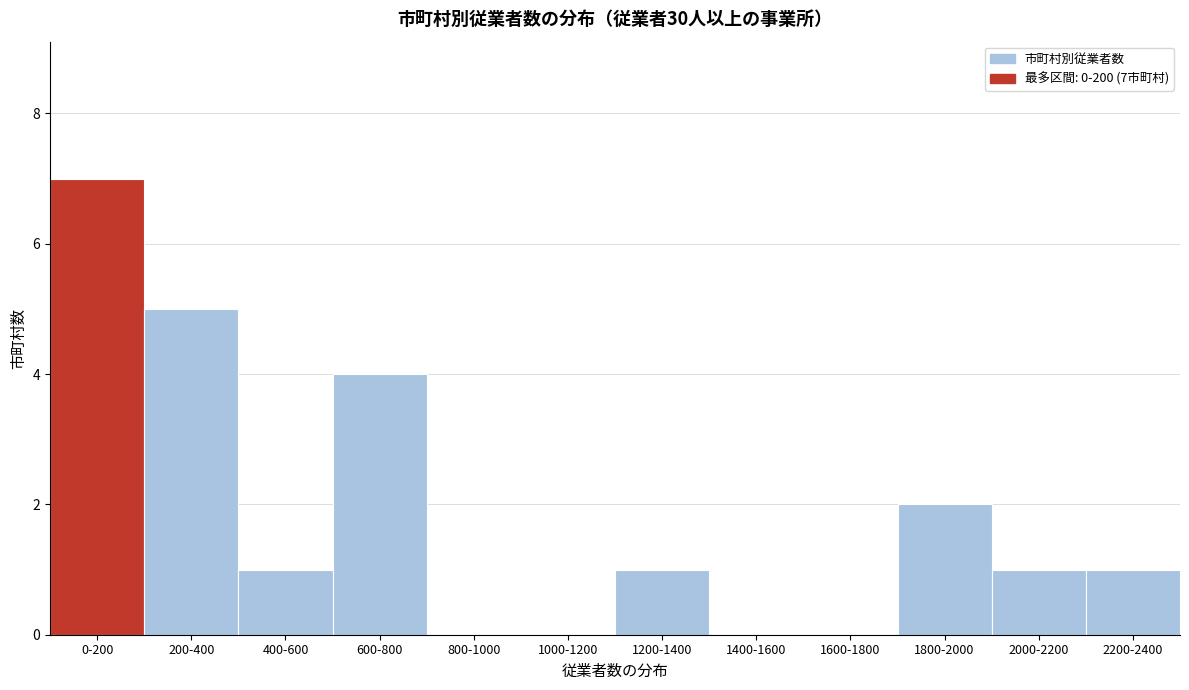

Reading right to left, what are all the values shown in this chart?

2200-2400=1	2000-2200=1	1800-2000=2	1600-1800=0	1400-1600=0	1200-1400=1	1000-1200=0	800-1000=0	600-800=4	400-600=1	200-400=5	0-200=7